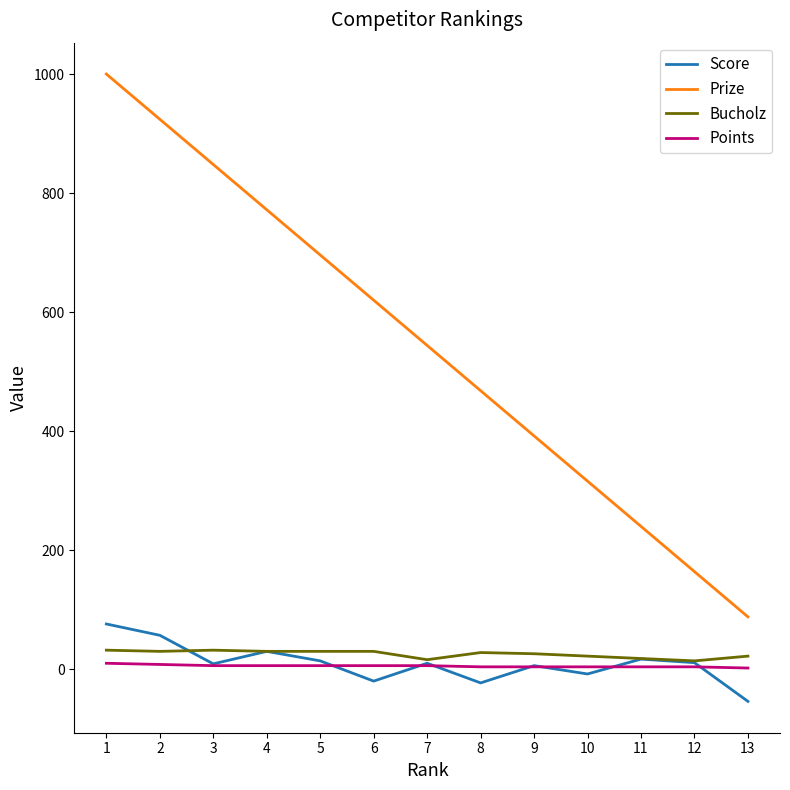

True or false: Bucholz and Points intersect in this chart.

False